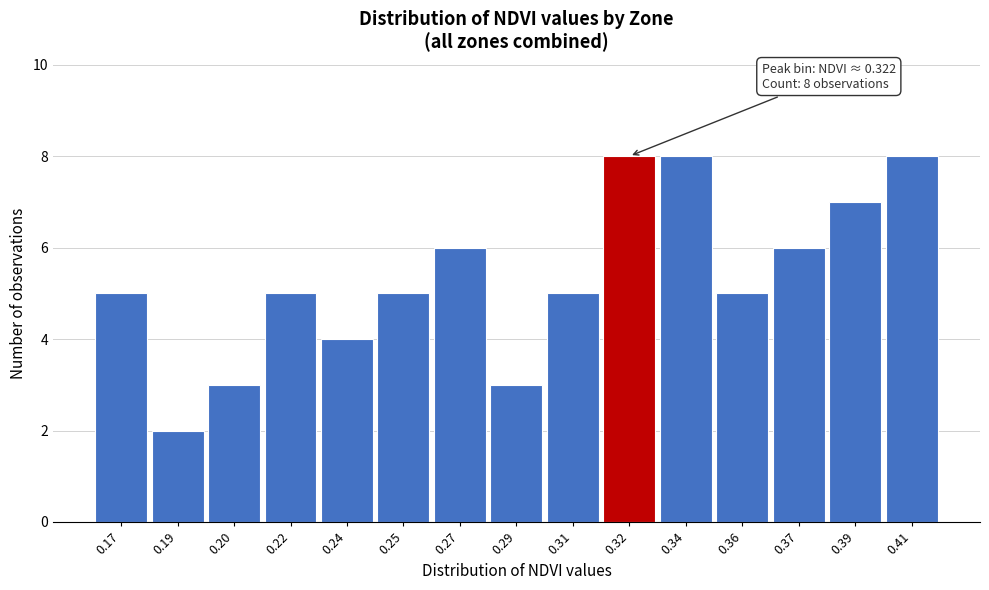

Reading right to left, what are all the values shown in this chart?

0.41=8	0.39=7	0.37=6	0.36=5	0.34=8	0.32=8	0.31=5	0.29=3	0.27=6	0.25=5	0.24=4	0.22=5	0.20=3	0.19=2	0.17=5